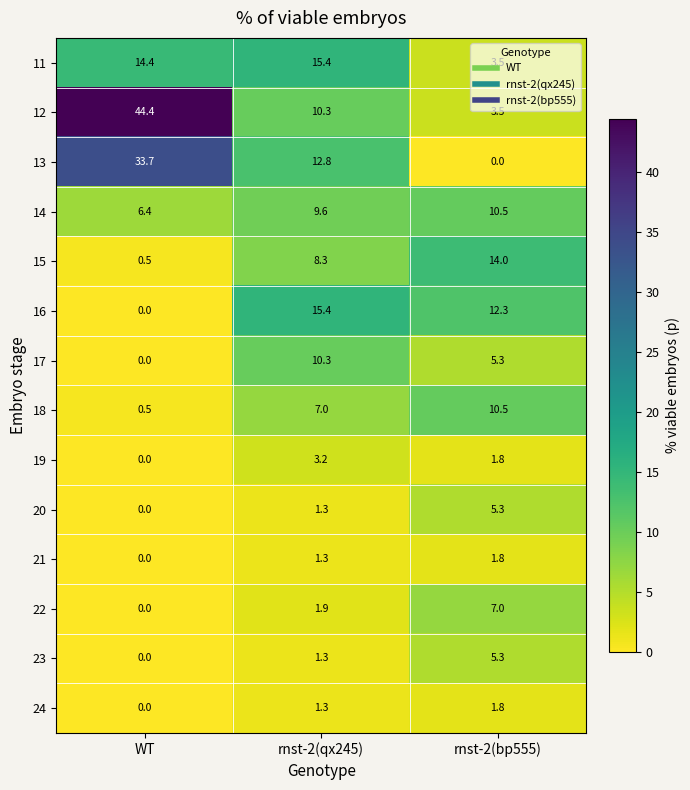

List the labels in order of 19 value, largest first.

rnst-2(qx245), rnst-2(bp555), WT